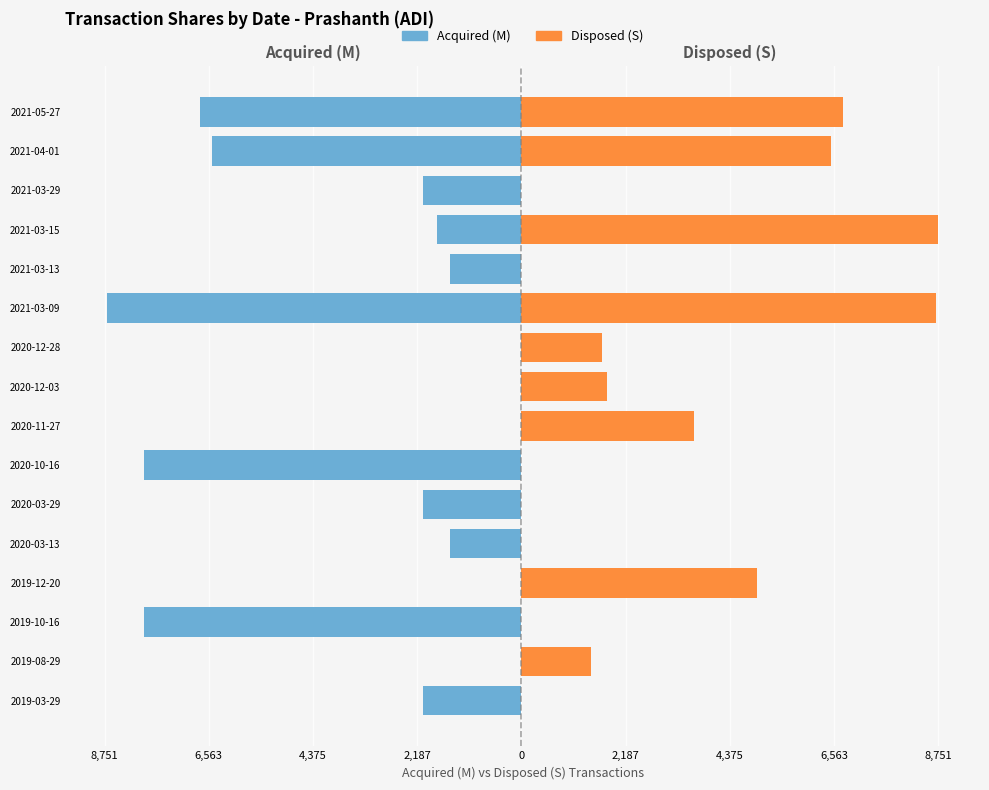

What is the label of the 1st bar from the left?

2019-03-29